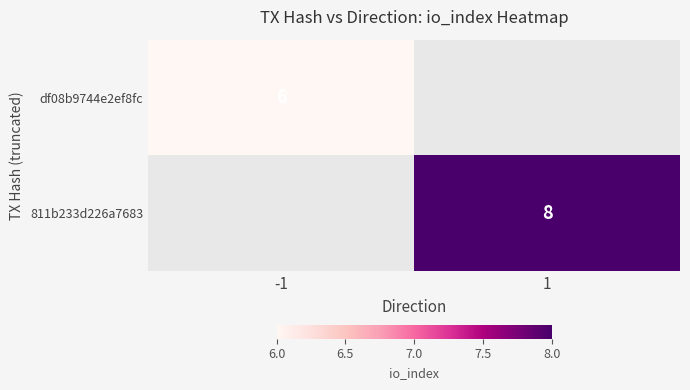

Is it true that 811b233d226a7683 equals 4 at 1?

False